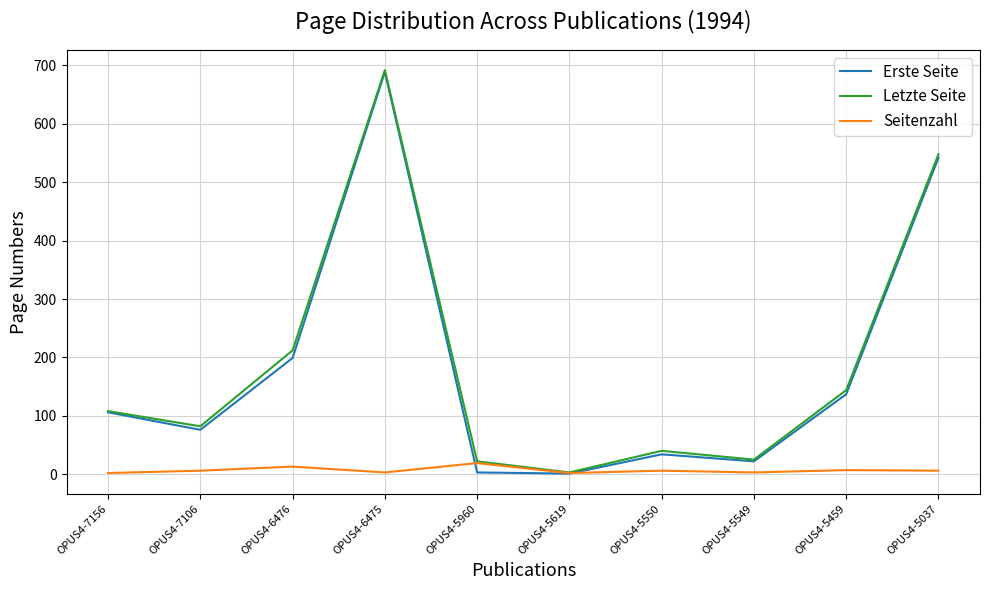

What are all the series names shown in the legend?

Erste Seite, Letzte Seite, Seitenzahl